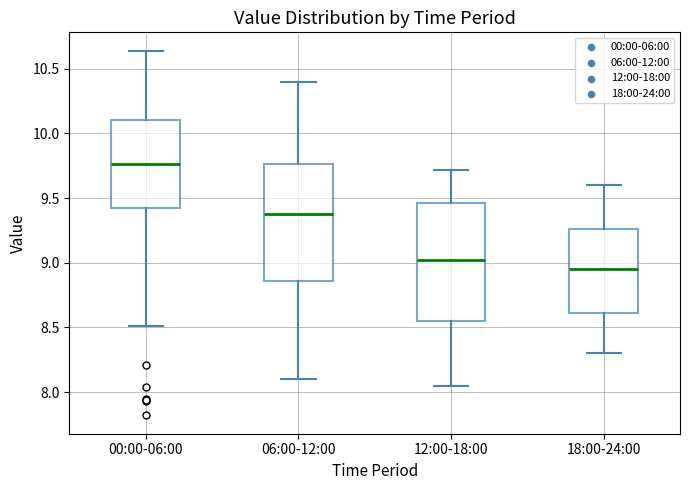

Reading left to right, read every box against the y-axis: the position of its median line, the range the box covers, and the ends of its whiskers. The values are not printed on the chart, so give them approximately, as read against the axis.

00:00-06:00: median 9.75, box 9.40 to 10.10, whiskers 8.50 to 10.65
06:00-12:00: median 9.40, box 8.85 to 9.75, whiskers 8.10 to 10.40
12:00-18:00: median 9.05, box 8.55 to 9.45, whiskers 8.05 to 9.70
18:00-24:00: median 8.95, box 8.60 to 9.25, whiskers 8.30 to 9.60